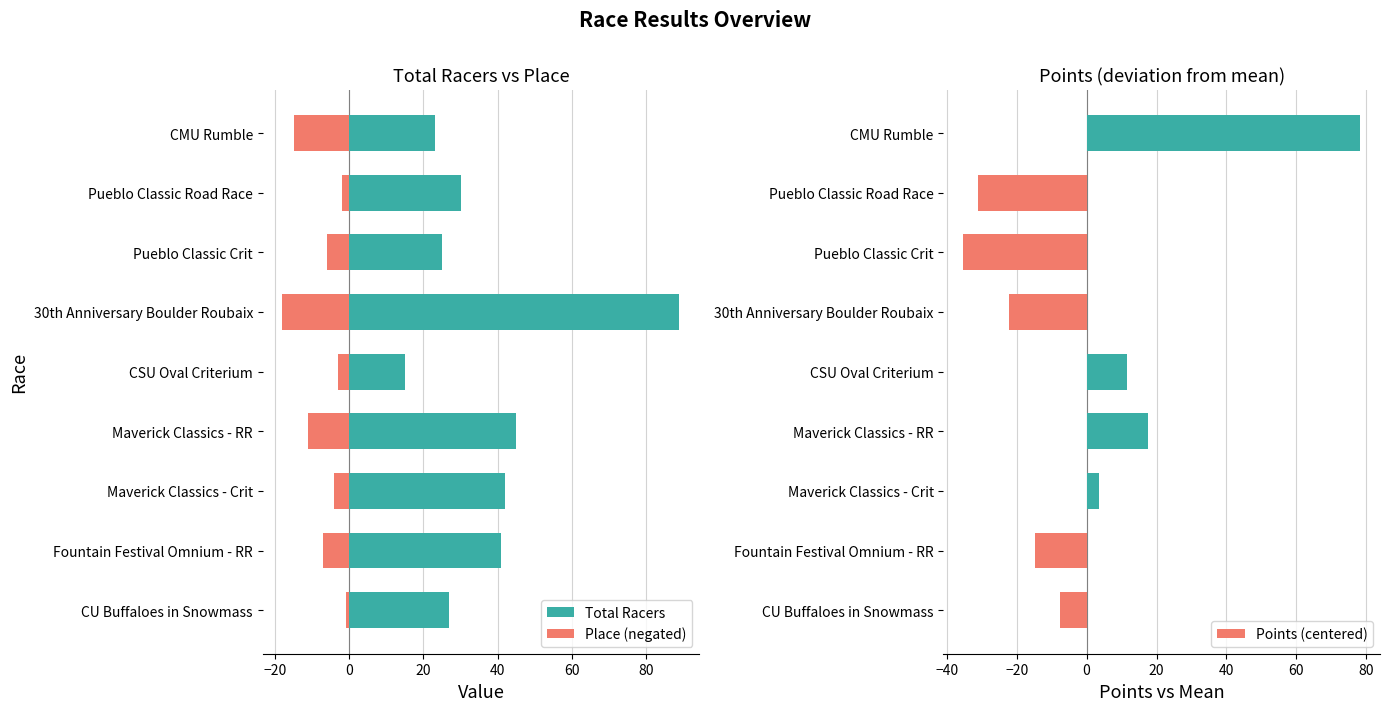

The value of Points (centered) at Pueblo Classic Crit is -51.4. True or false?

False